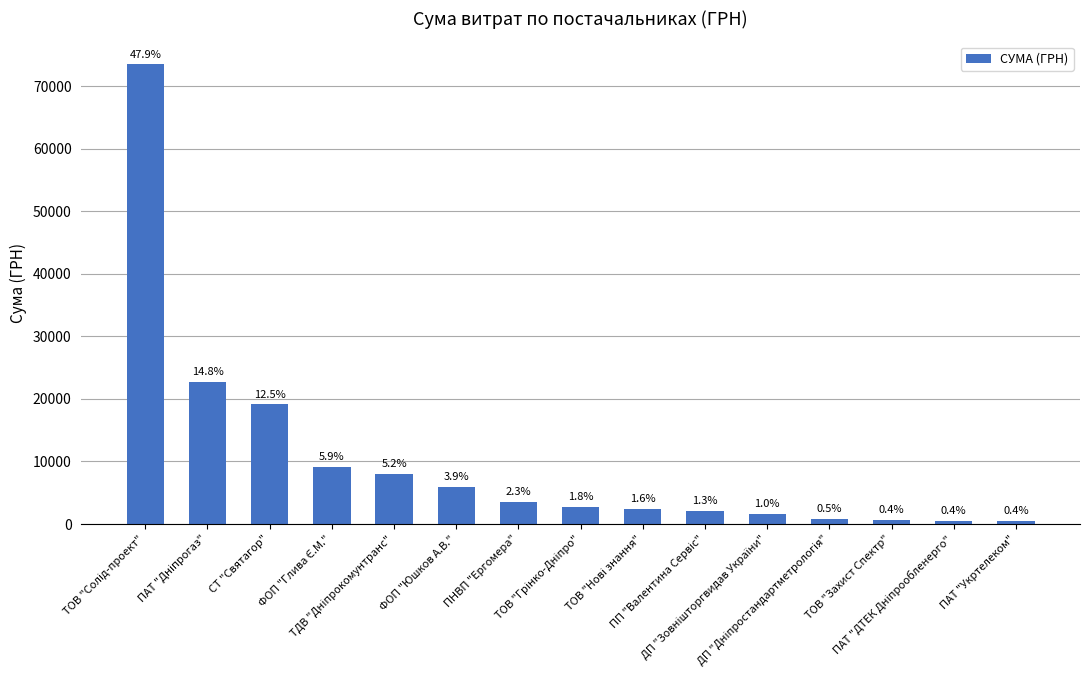

What is the change in value from СТ "Святагор" to ТОВ "Захист Спектр"?

-18460.0